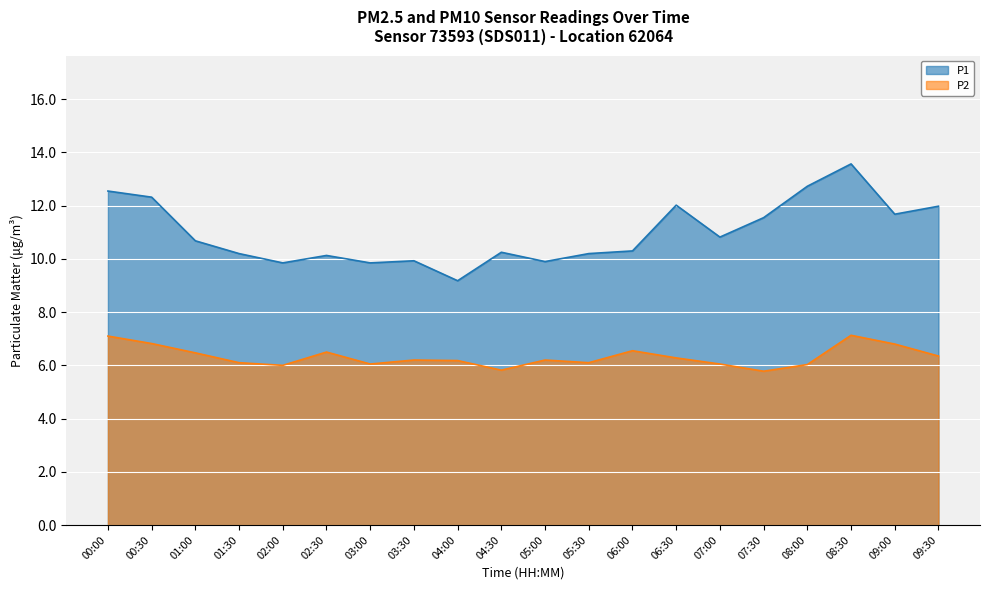

What is the total value across all series at 09:00?

18.5